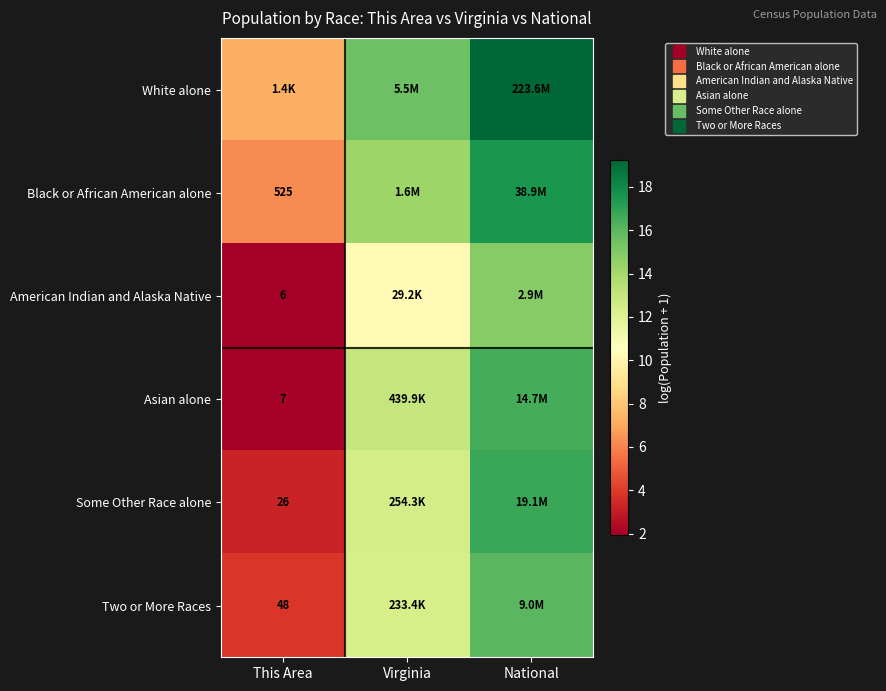

What is the spread (max minus min) of values at Virginia?

5.2